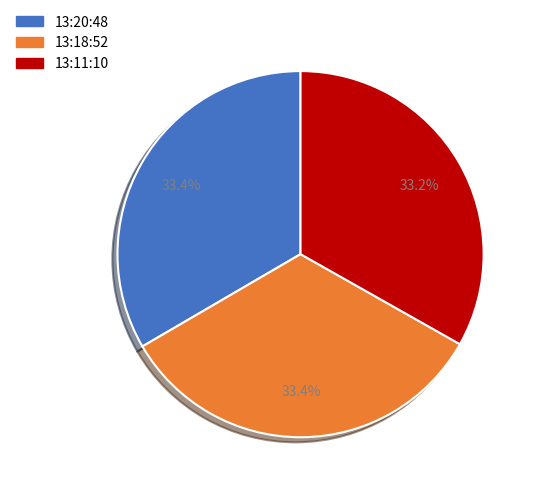

Does 13:18:52 account for over 50% of the chart?

No